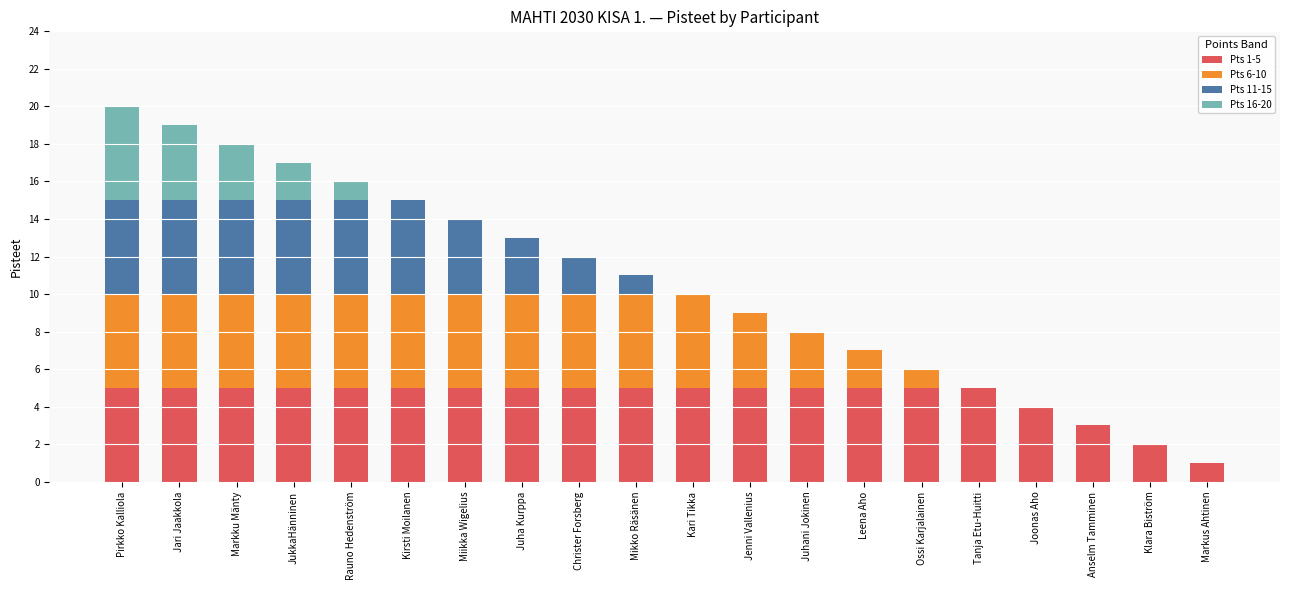

The value of Pts 1-5 at Leena Aho is 8. True or false?

False